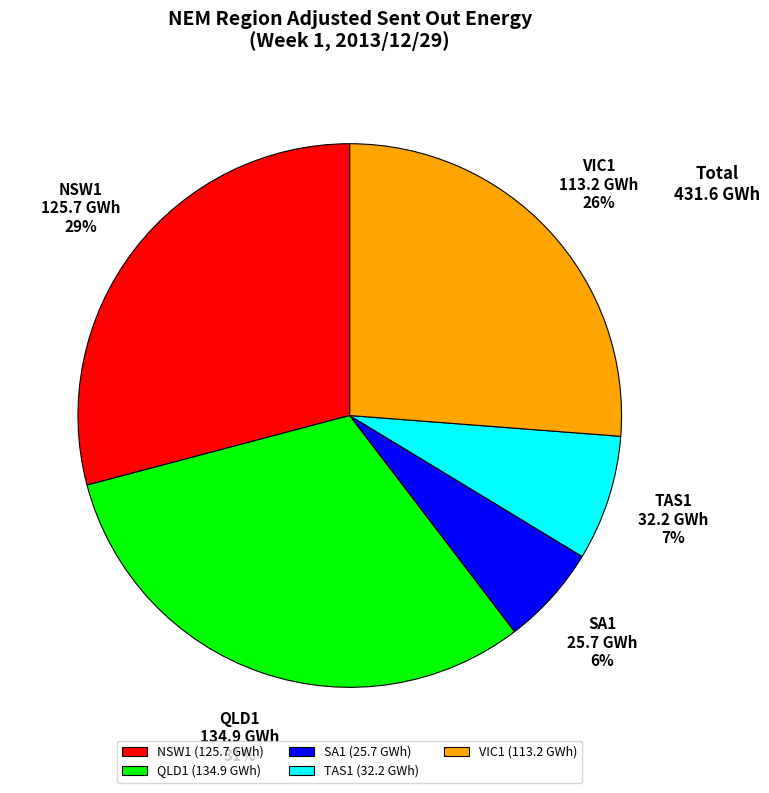

Is the sum of VIC1 and NSW1 greater than half?

Yes